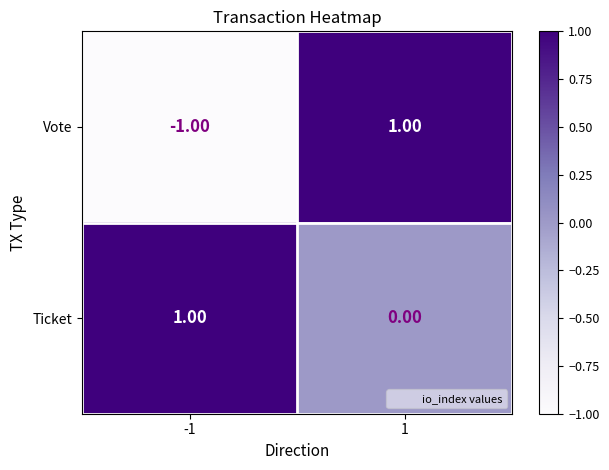

Is the value of Vote at 1 greater than the value of Ticket at 1?

Yes